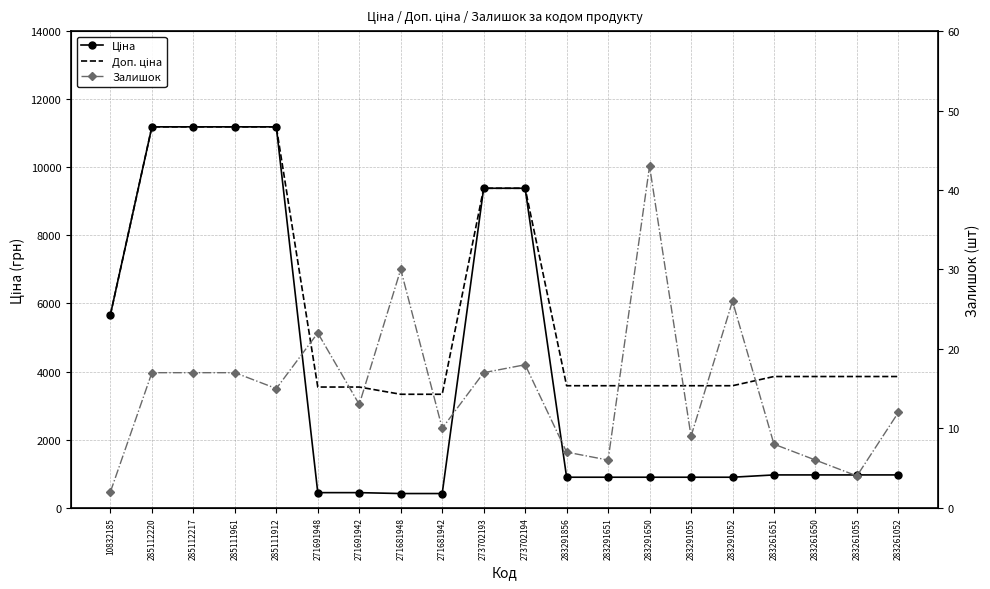

Rank the series at 271691942 from lowest to highest value.

Залишок, Ціна, Доп. ціна